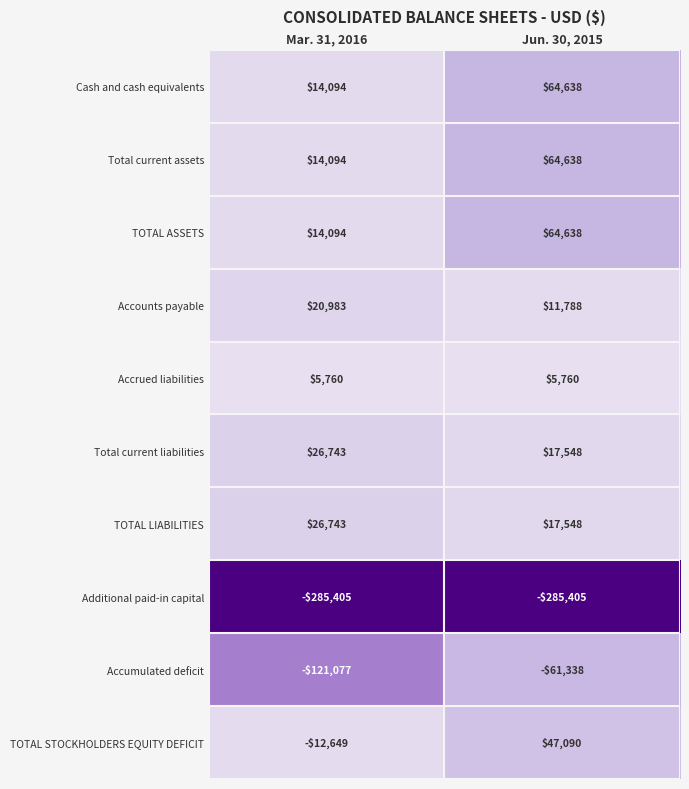

True or false: Accrued liabilities has a value of 9336 at Mar. 31, 2016.

False